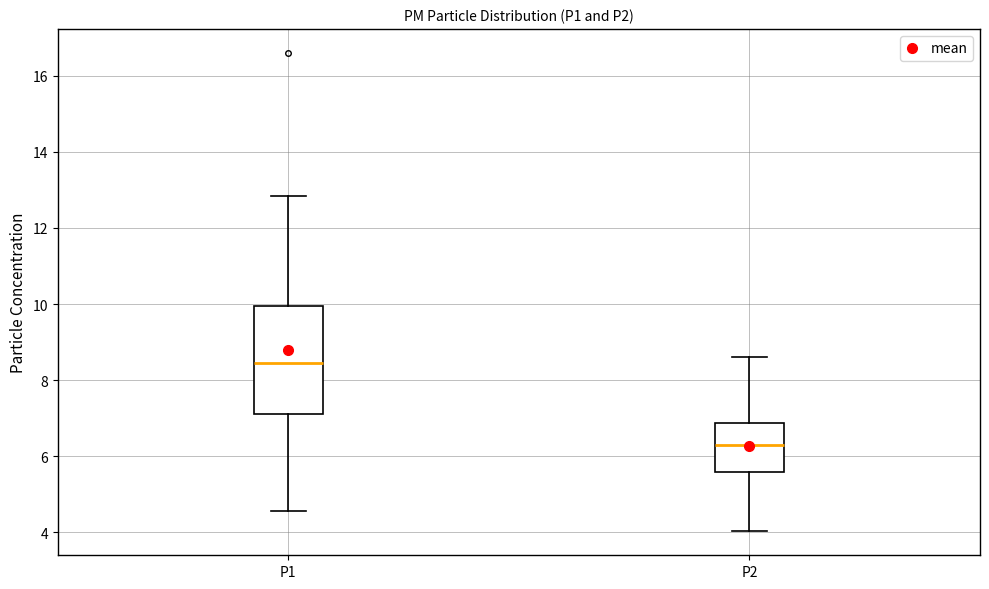

Where does the upper whisker of the box for P1 end on the y-axis? The values are not printed on the chart, so give them approximately, as read against the axis.

12.8